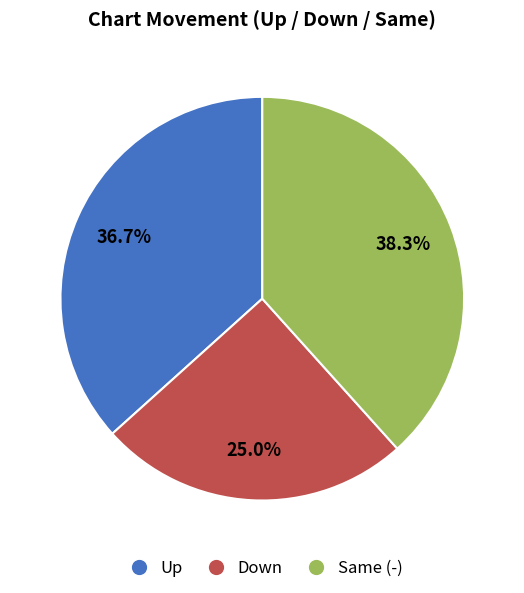

Which slice is the largest?

Same (-)